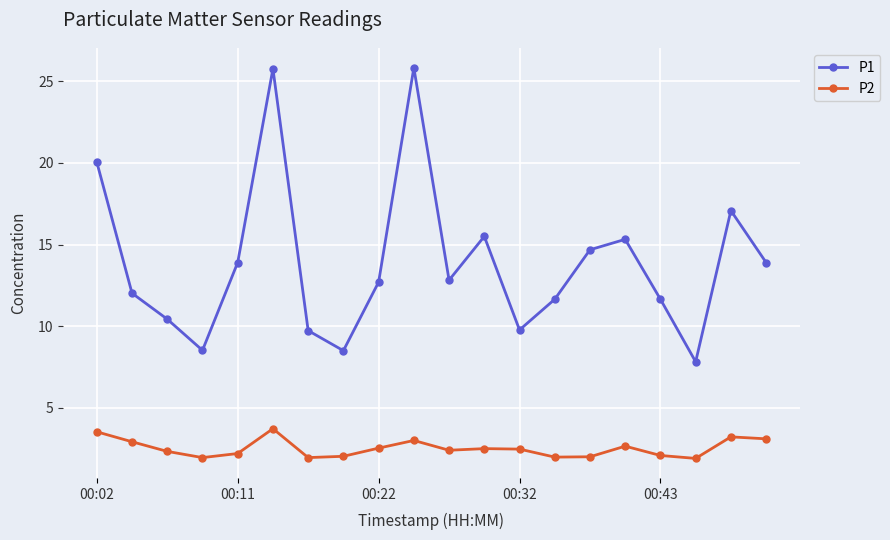

True or false: P2 and P1 intersect in this chart.

False